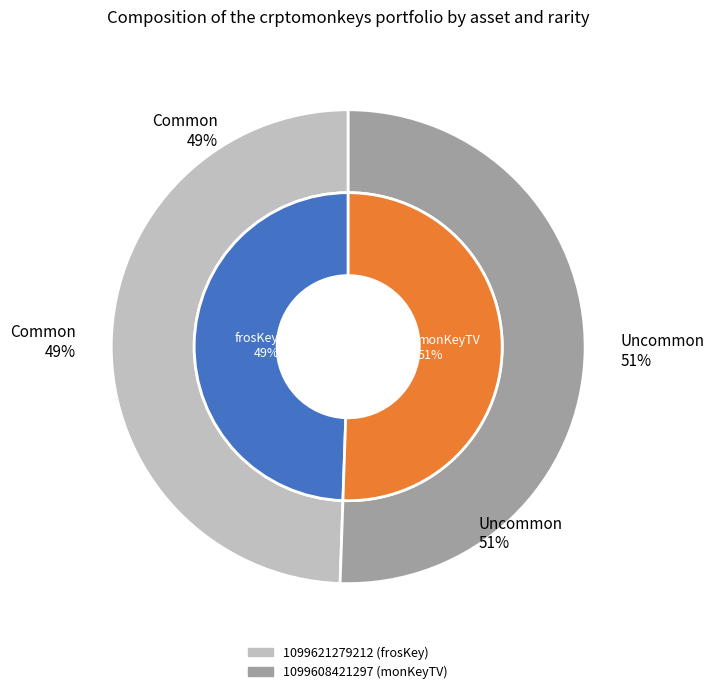

The 1099608421297 slice represents 36% of the pie. True or false?

False